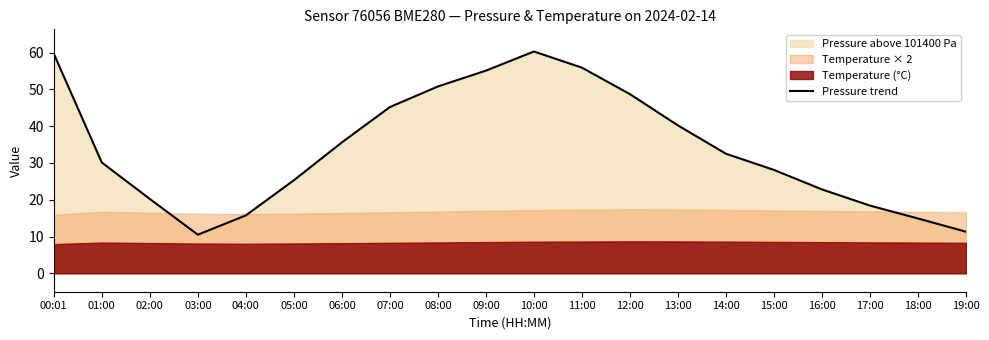

Is it true that the value at 07:00 is 45.2?

True